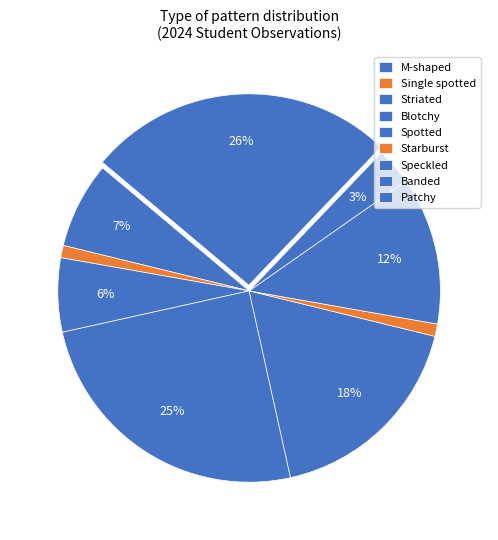

Is there any slice that represents more than half of the pie?

No